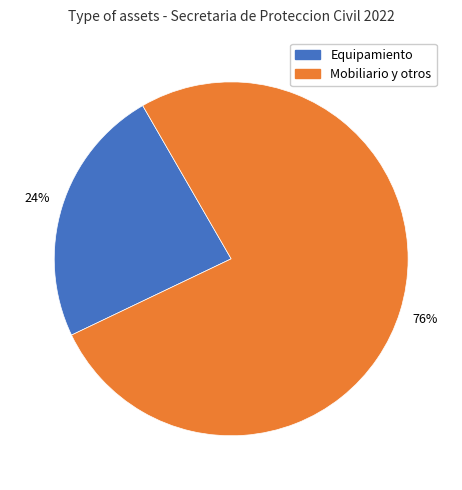

Is there any slice that represents more than half of the pie?

Yes